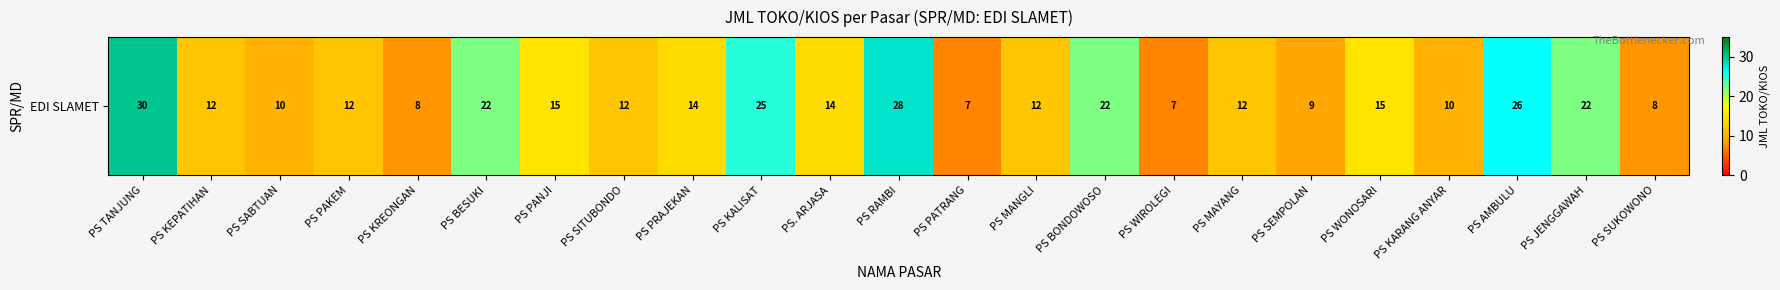

Reading right to left, list all the values displayed in this chart.

8	22	26	10	15	9	12	7	22	12	7	28	14	25	14	12	15	22	8	12	10	12	30